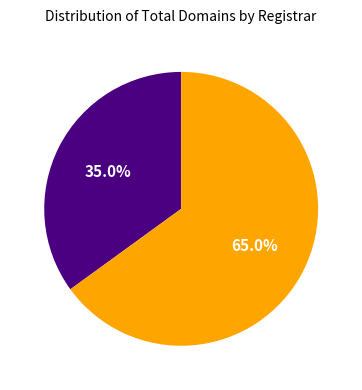

Does any single category account for the majority?

Yes